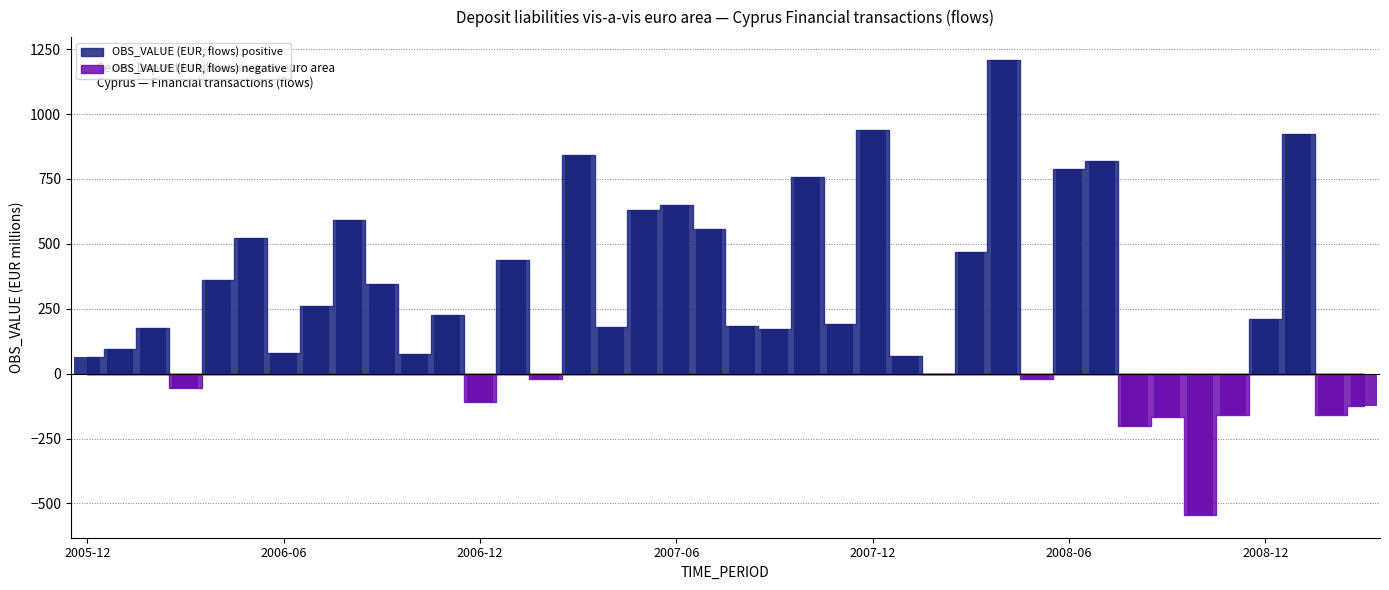

What is the change in value from 2006-02 to 2006-08?

+415.6